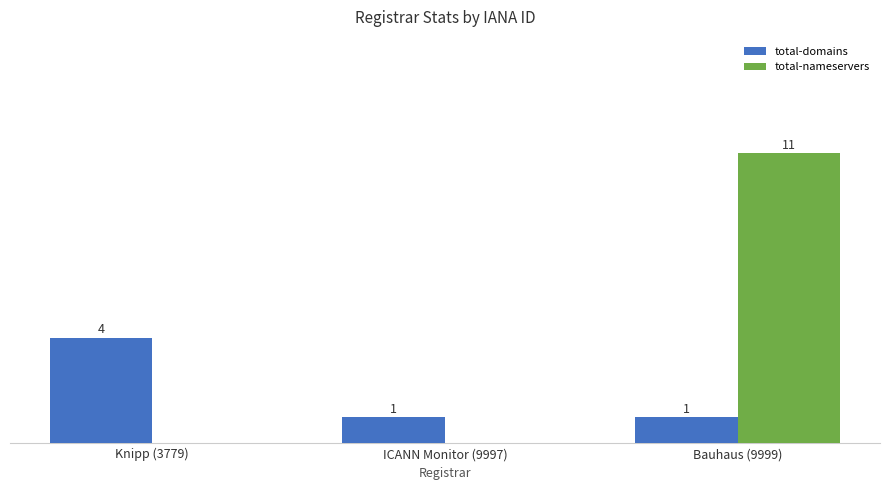

At which label does total-nameservers reach its peak?

Bauhaus (9999)